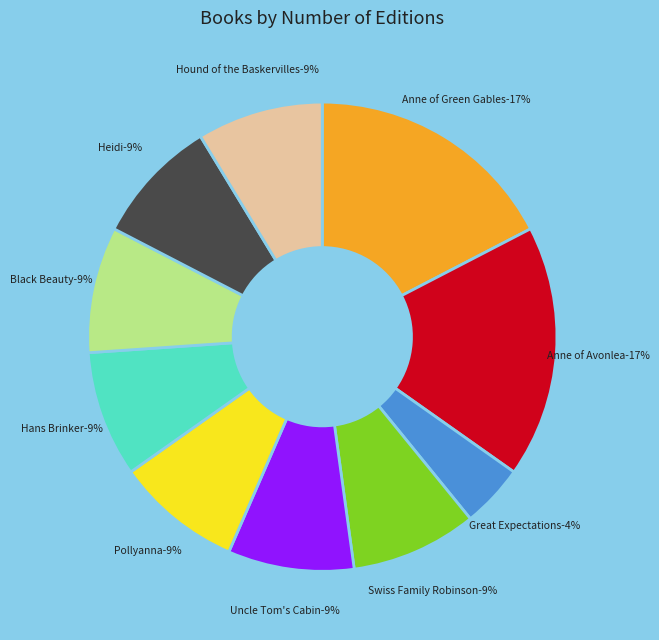

Is there a majority slice in this chart?

No